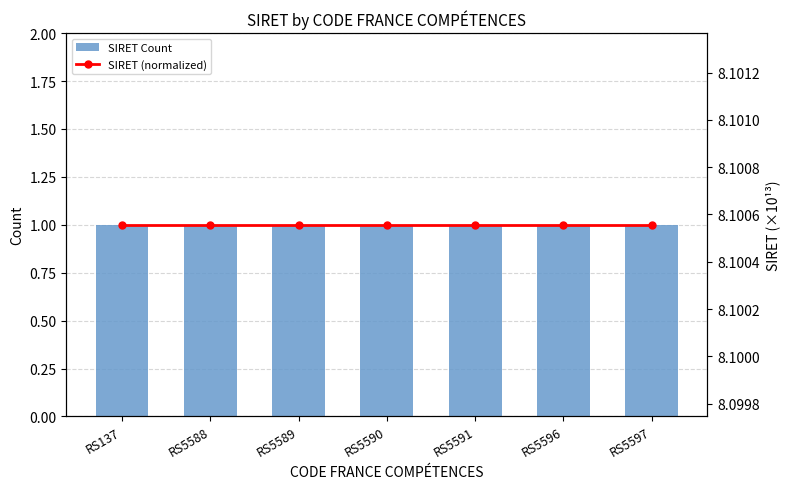

How many groups of bars are there?

7